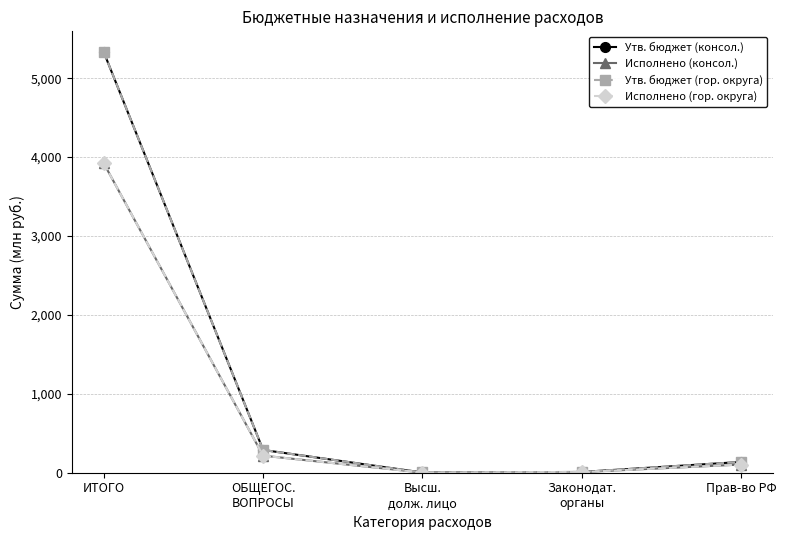

Does the chart have visible grid lines?

Yes